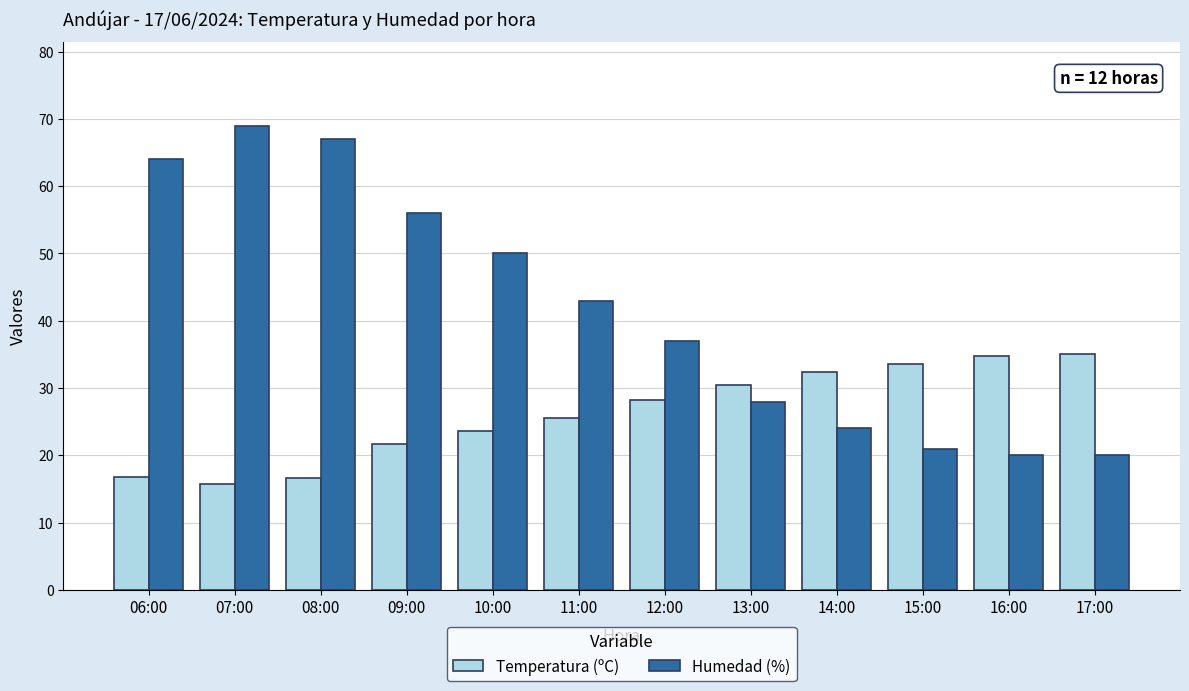

What is the average value of the Humedad (%) series?

41.6